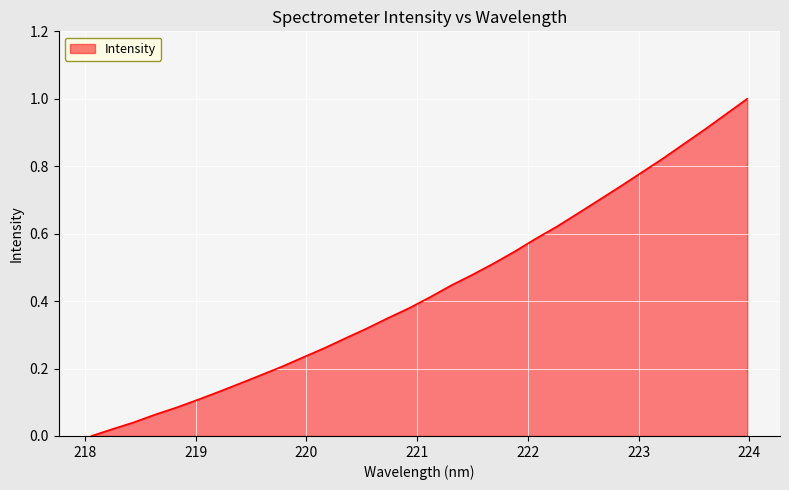

Reading left to right, transcribe all the data shown in this chart.

0.0	0.0	0.0	0.1	0.1	0.1	0.1	0.2	0.2	0.2	0.2	0.3	0.3	0.3	0.3	0.4	0.4	0.4	0.5	0.5	0.5	0.6	0.6	0.7	0.7	0.7	0.8	0.8	0.9	0.9	1.0	1.0